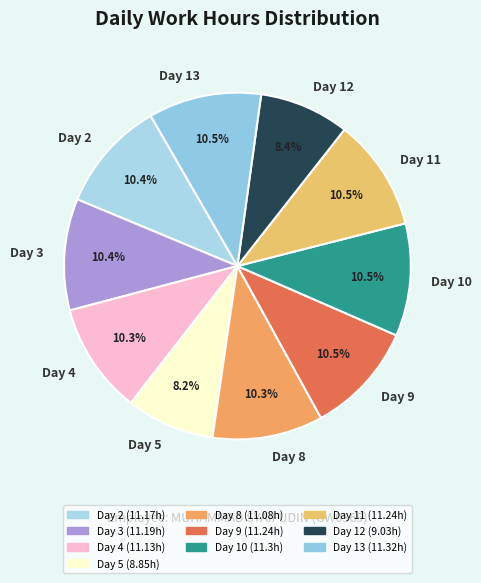

Combined, do Day 9 and Day 11 account for over 50%?

No